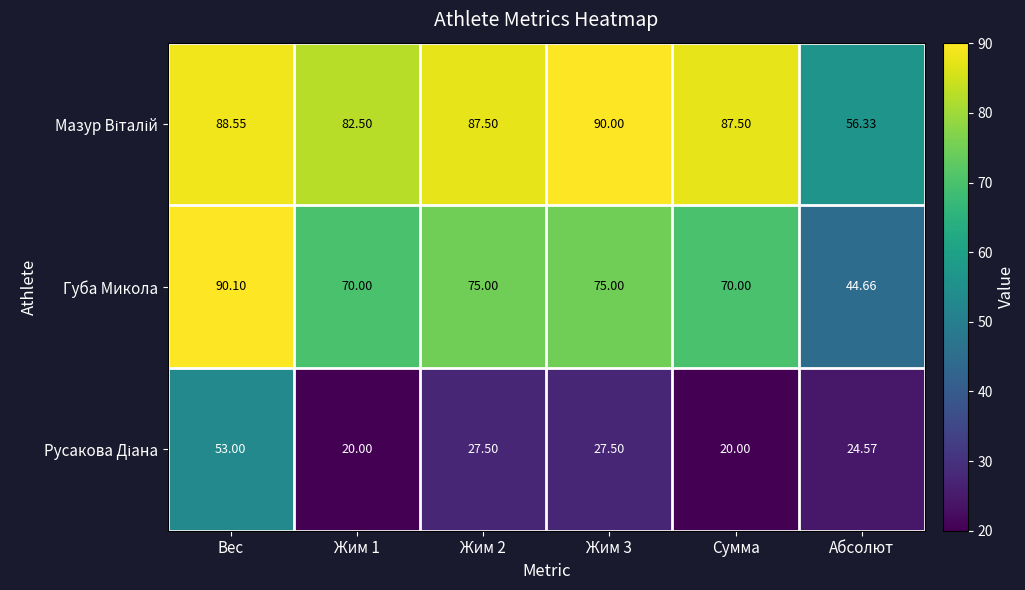

What is the difference between the highest and lowest values at Сумма?

67.5